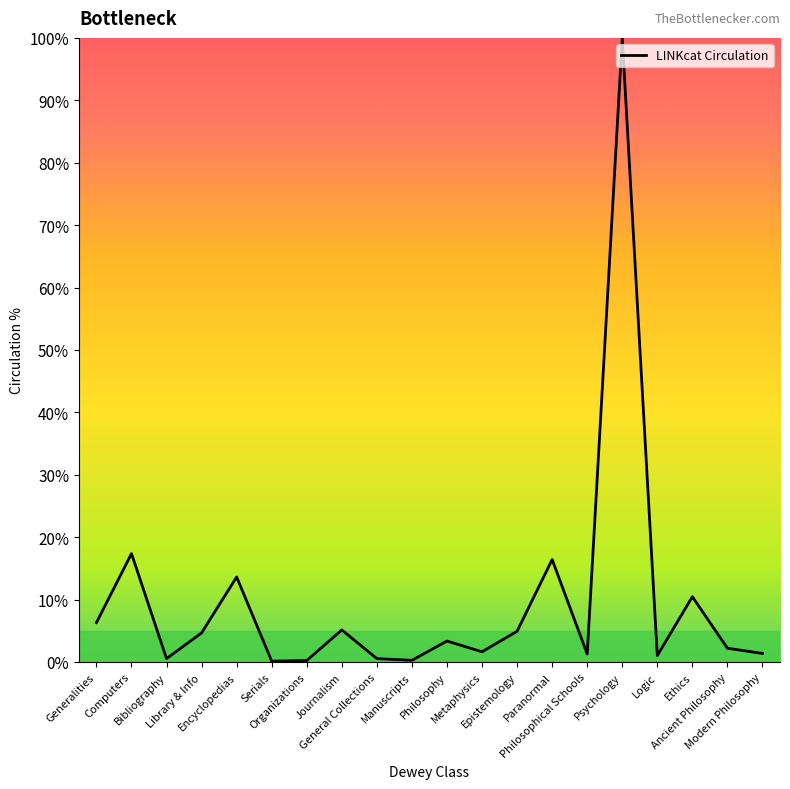

The chart shows a value of 1.3 at Philosophical Schools. True or false?

True